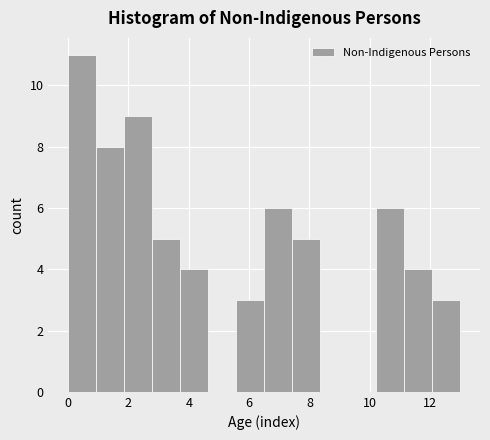

How tall is the bar that spans 3.8 to 4.6 on the x-axis? Neither the bar edges nor the heights are printed on the chart, so give them approximately, as read against the axes.

4